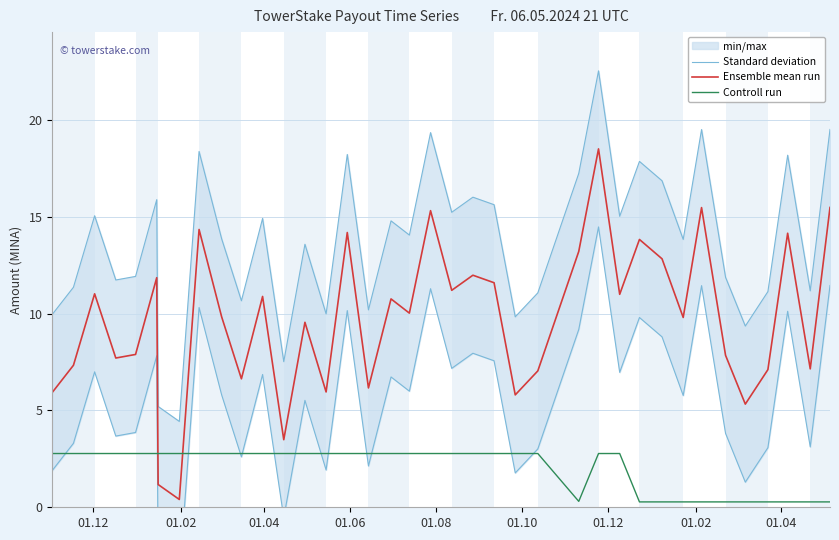

How many data points does each series have?

38